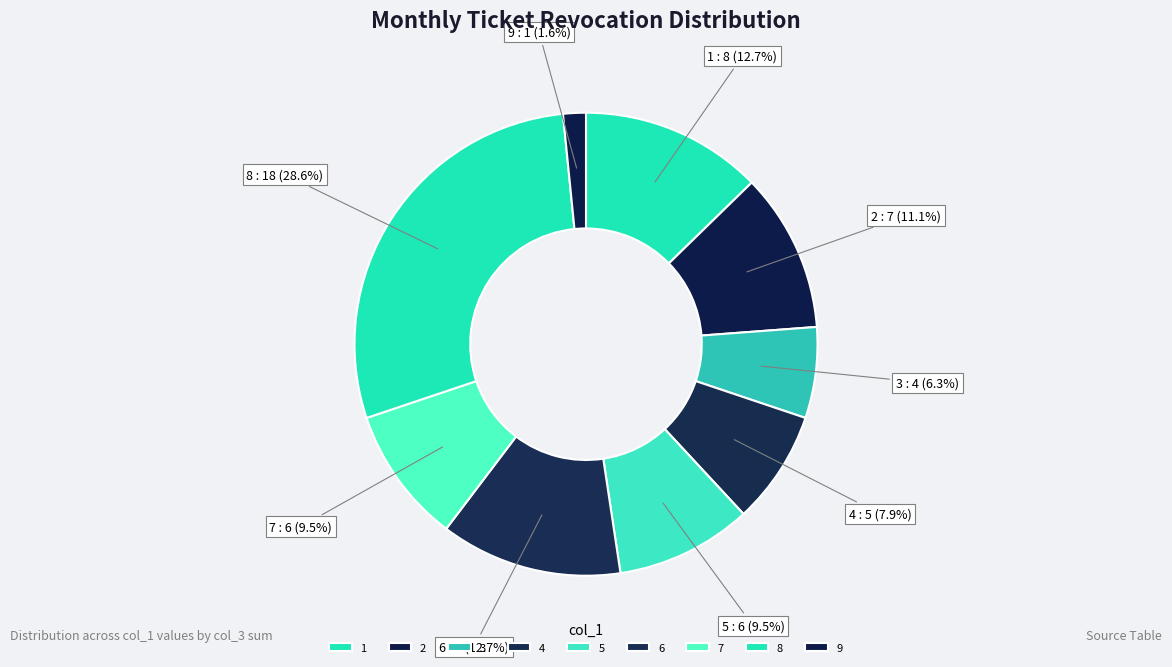

What is the ratio of the value at 3 to the value at 1?

0.5